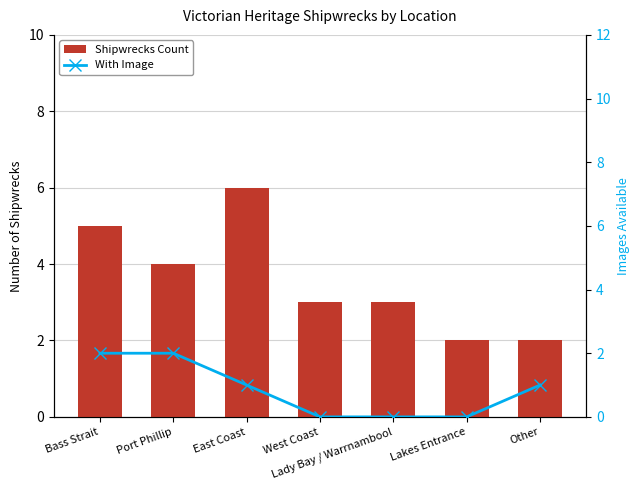

What is the maximum value for Shipwrecks Count?

6